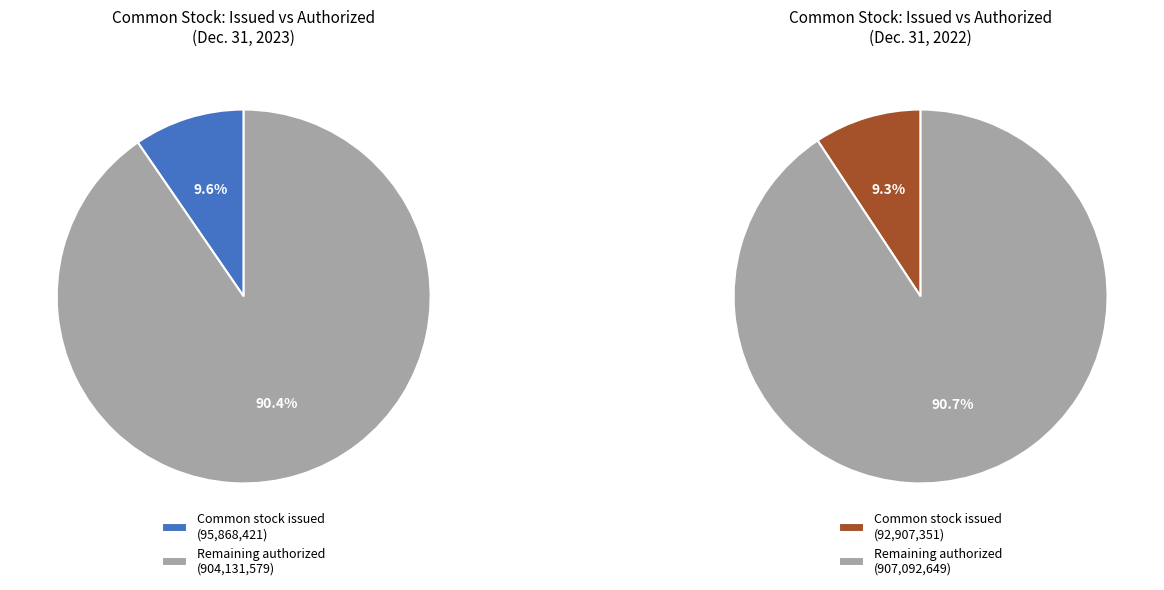

Does Common stock issued (Dec. 31, 2022) account for over 50% of the chart?

No